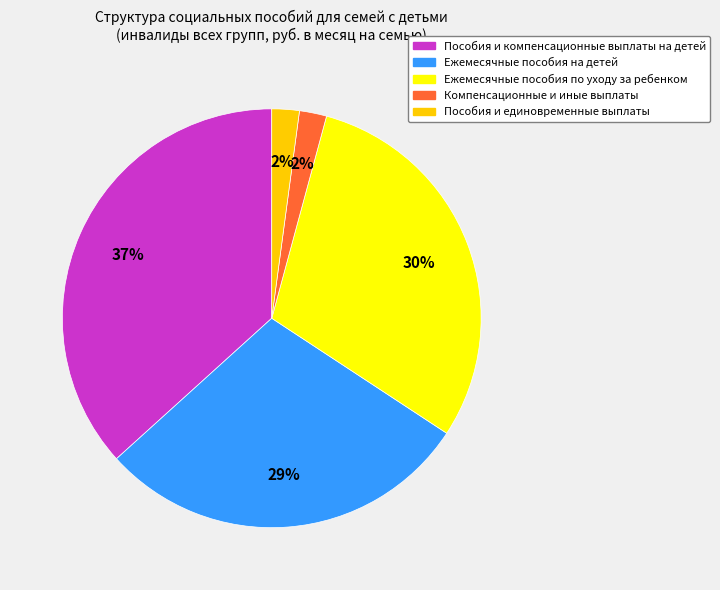

Which has a higher value, Компенсационные и иные выплаты or Ежемесячные пособия по уходу за ребенком?

Ежемесячные пособия по уходу за ребенком